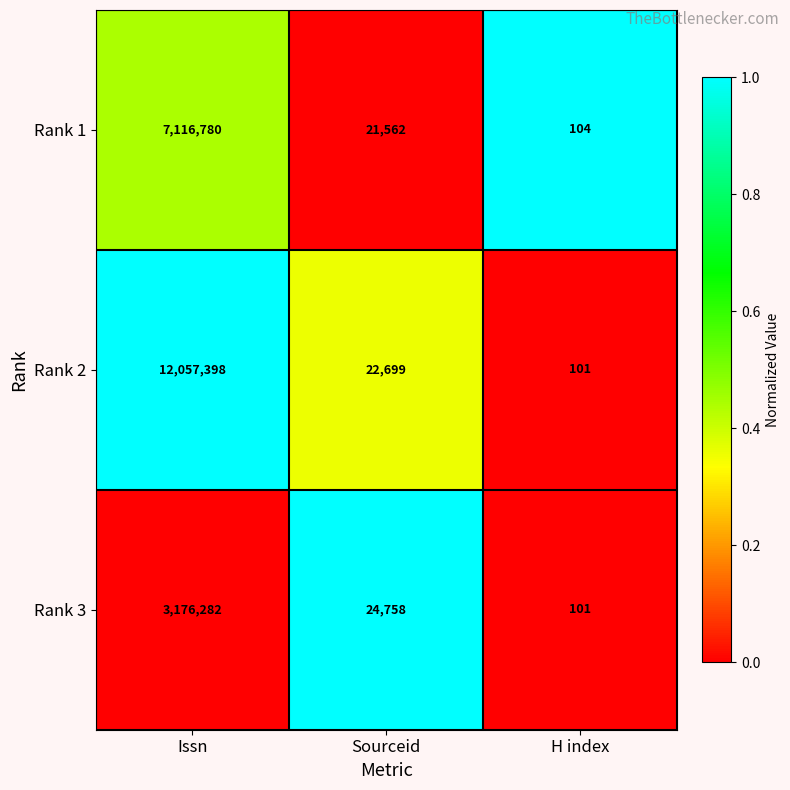

Which category has the lowest value across all series?

H index